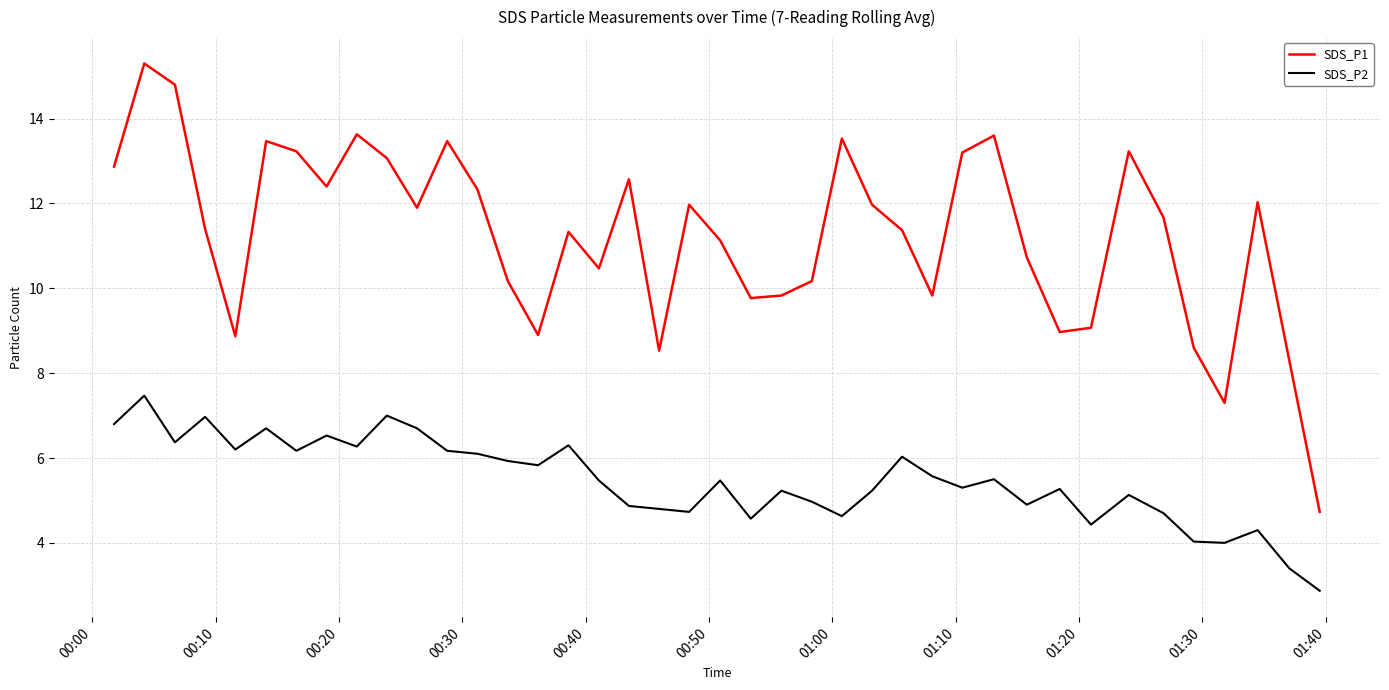

True or false: SDS_P1 and SDS_P2 intersect in this chart.

False